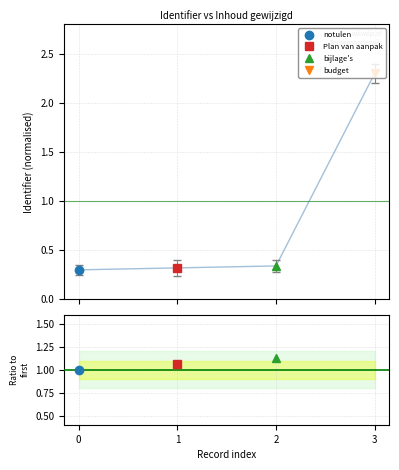

True or false: there are more than 2 points higher than both neighbors.

False